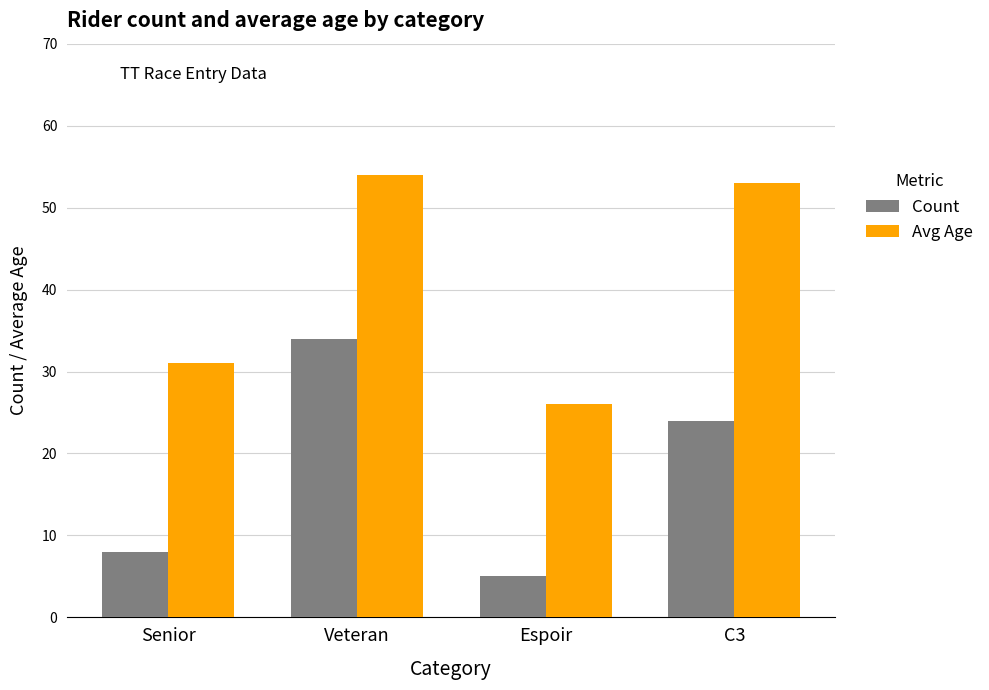

What is the sum of the Avg Age values at Veteran and Senior?

85